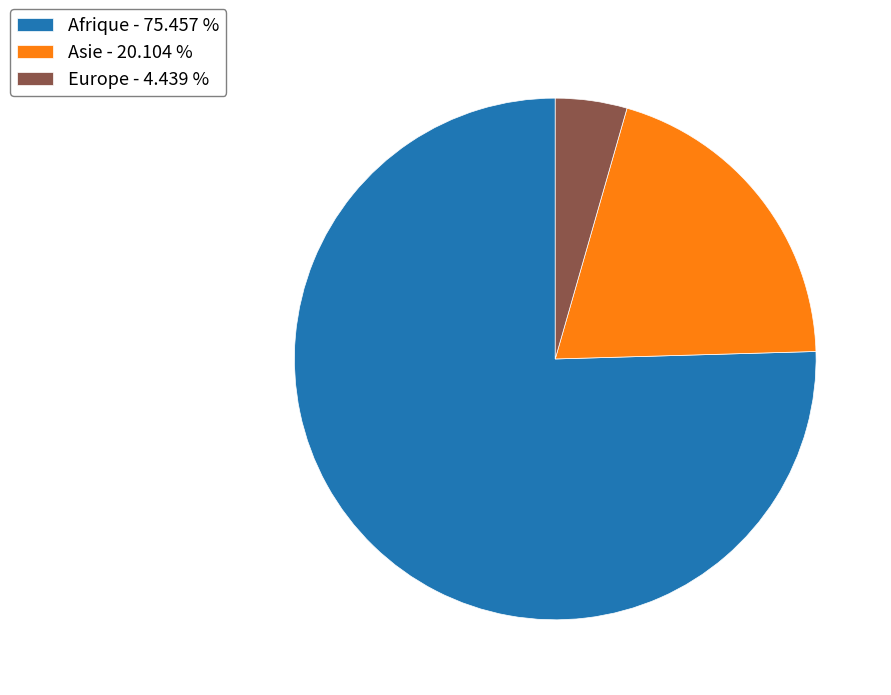

Which category has the smallest portion of the pie?

Europe - 4.439 %